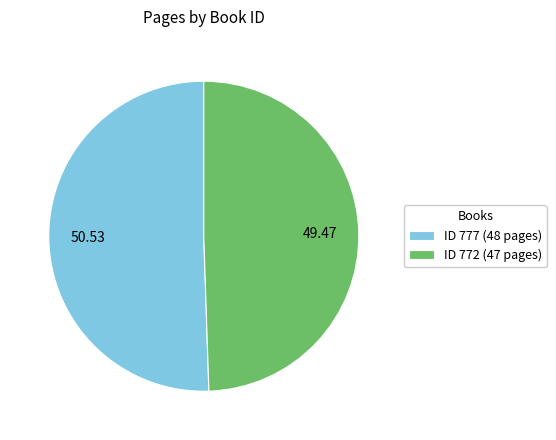

Which category accounts for the majority?

ID 777 (48 pages)